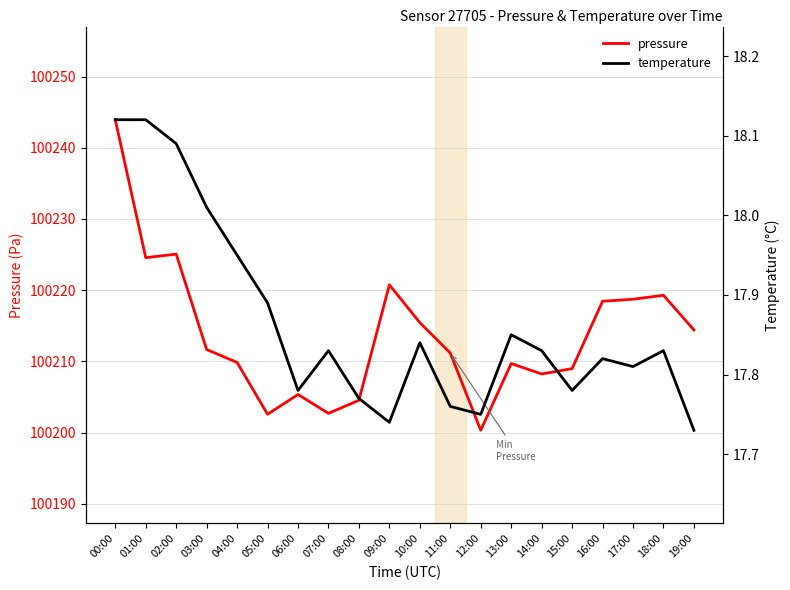

In pressure, how many points are lower than both neighbors (excluding endpoints)?

5